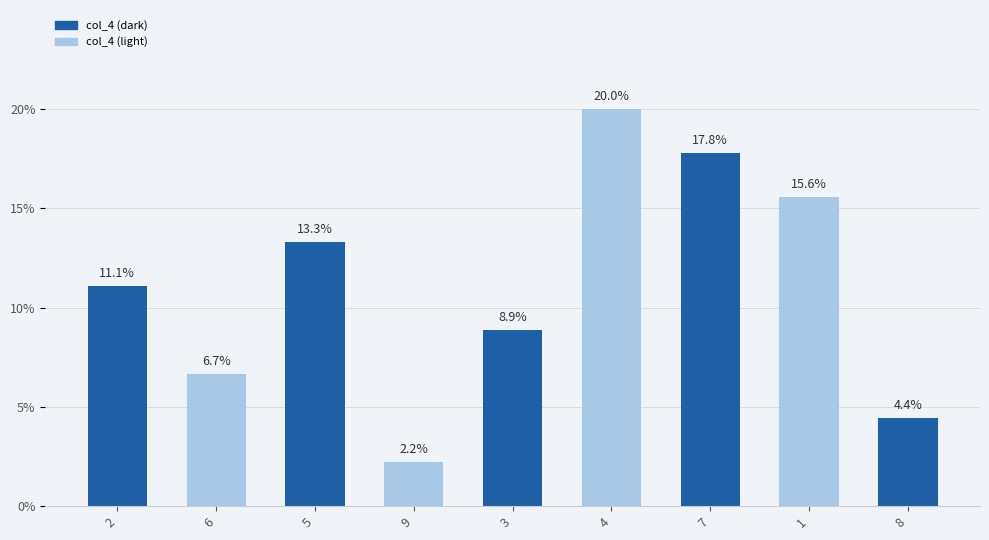

List the labels in order of value, largest first.

4, 7, 1, 5, 2, 3, 6, 8, 9